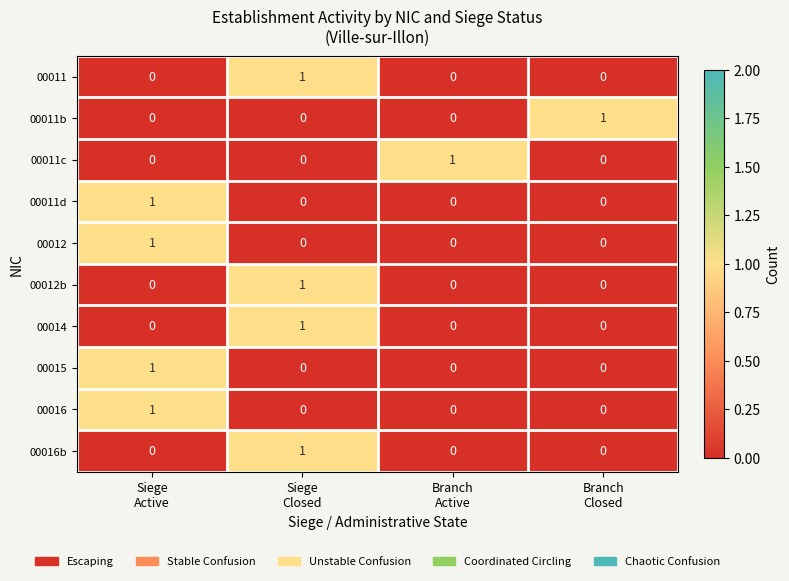

At how many categories does at least one series exceed 0?

4